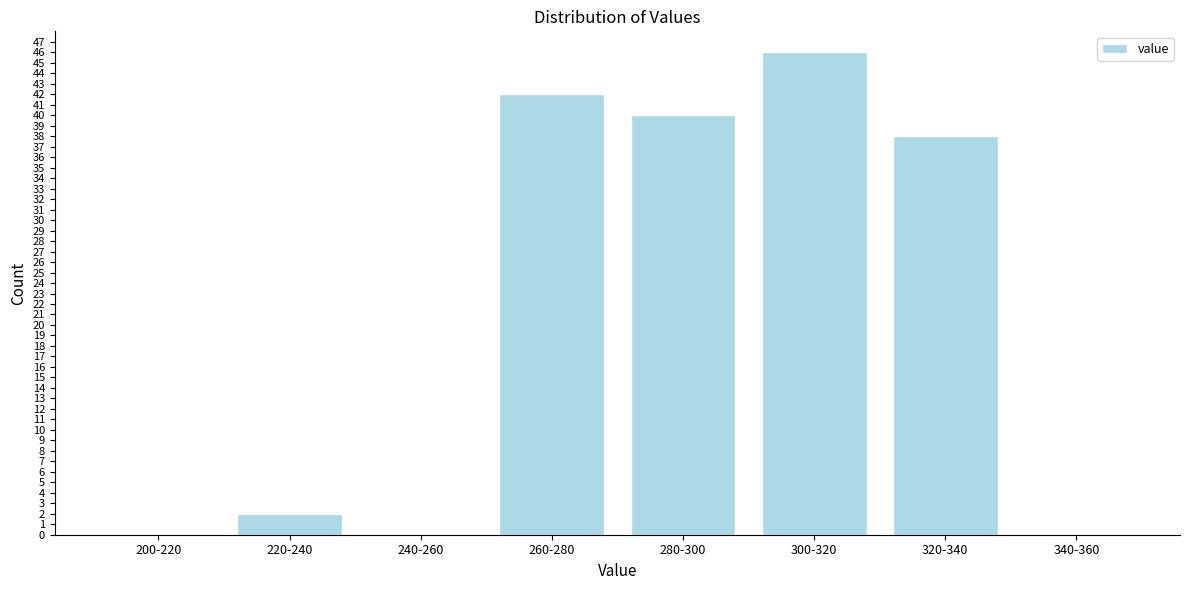

Reading left to right, list all the values displayed in this chart.

200-220=0	220-240=2	240-260=0	260-280=42	280-300=40	300-320=46	320-340=38	340-360=0